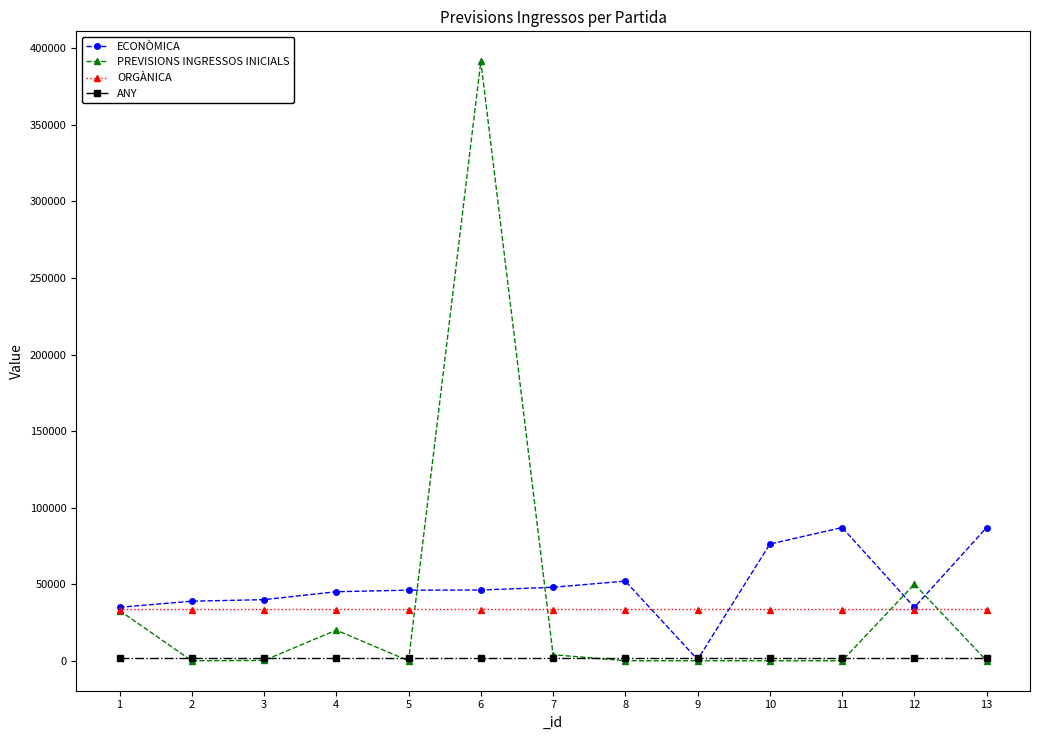

The value of PREVISIONS INGRESSOS INICIALS at 9 is -191099.3. True or false?

False